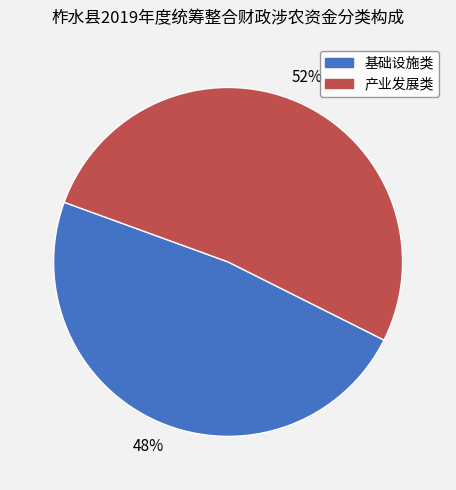

Count the number of slices in the pie.

2